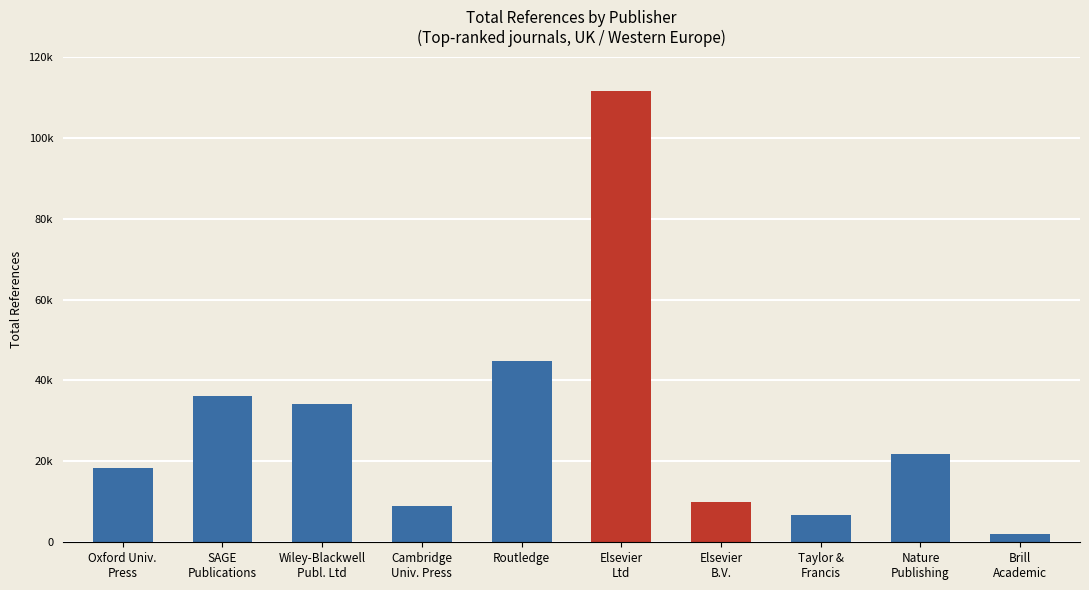

What position from the left is Wiley-Blackwell
Publ. Ltd?

3